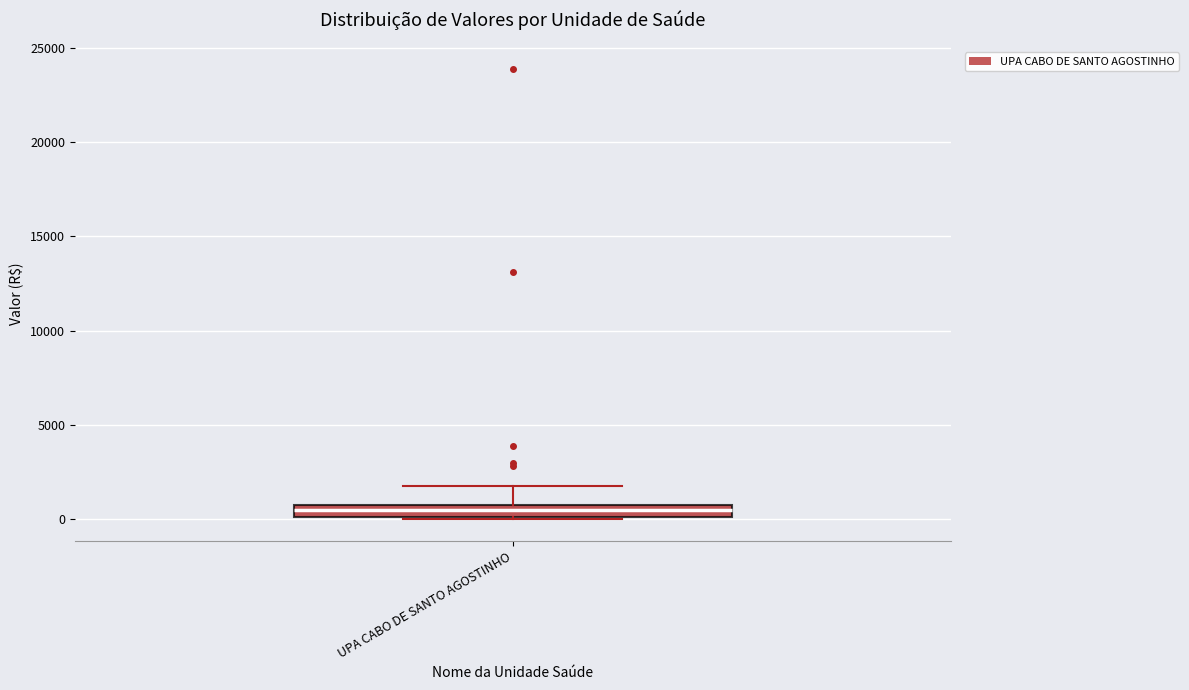

Where does the upper whisker of the box for UPA CABO DE SANTO AGOSTINHO end on the y-axis? The values are not printed on the chart, so give them approximately, as read against the axis.

2000